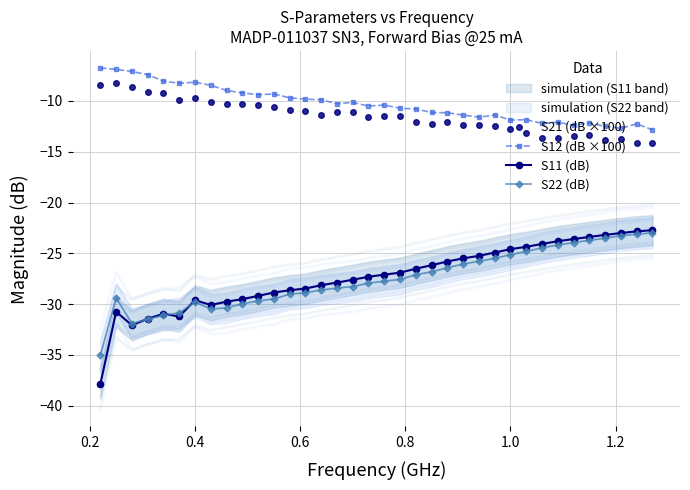

Rank the series by their maximum value, from lowest to highest.

S22 (dB), S11 (dB), S21 (dB ×100), S12 (dB ×100)